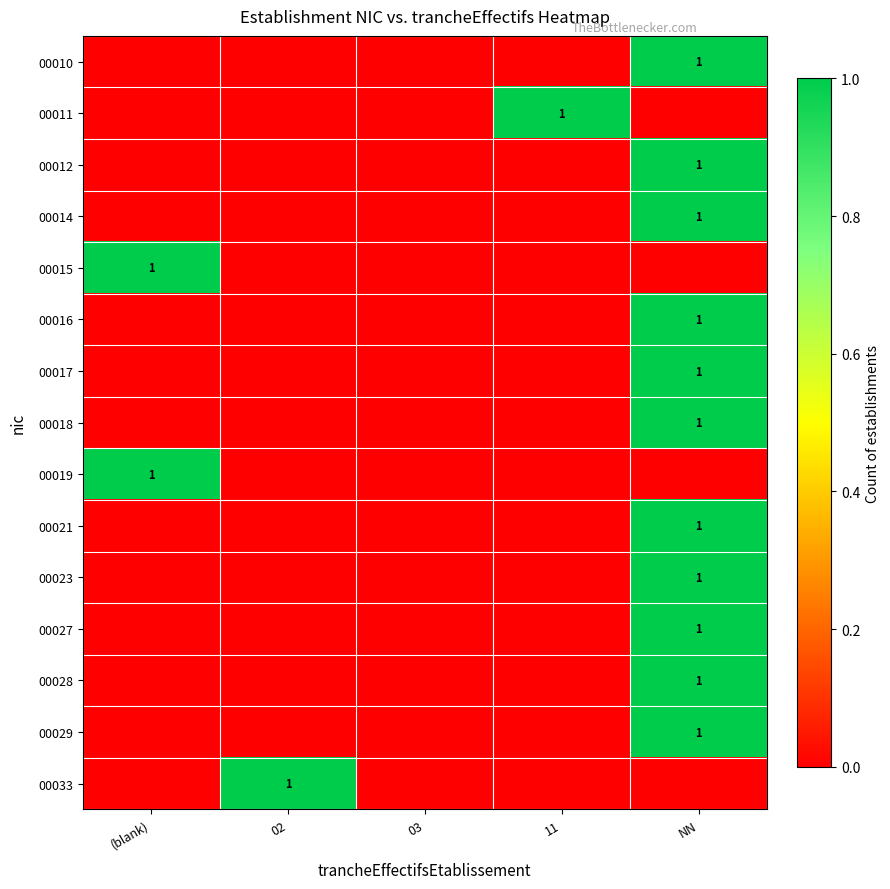

At how many categories does at least one series exceed 0?

4